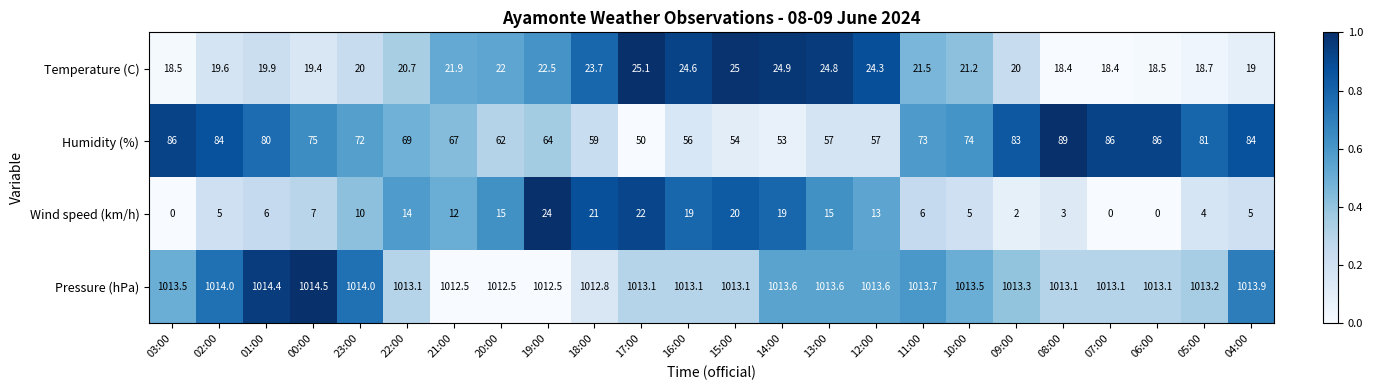

Which series has the largest range (max minus min)?

Humidity (%)